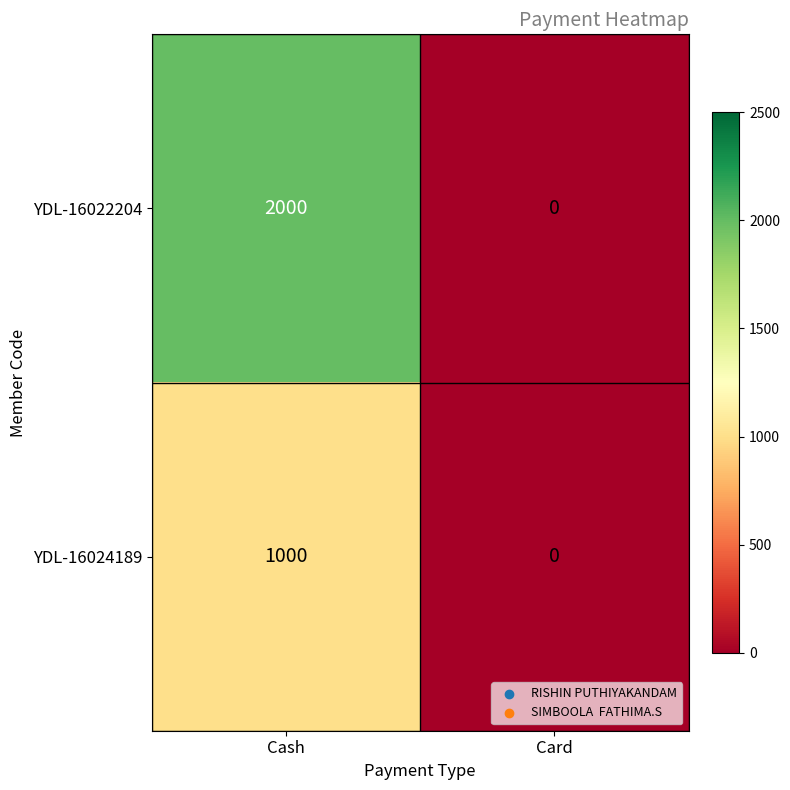

What is the average value of the YDL-16022204 series?

1000